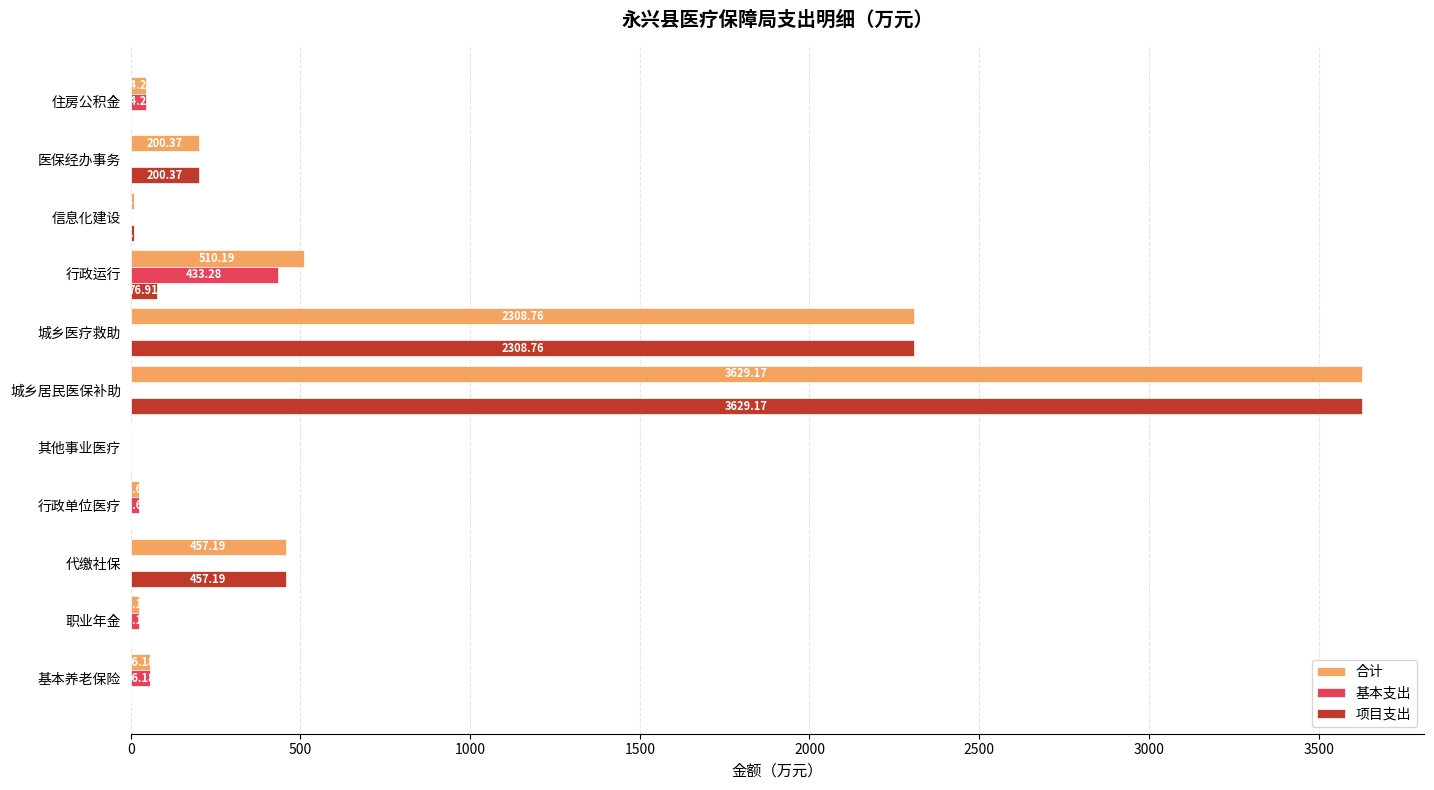

Which series has the largest range (max minus min)?

项目支出